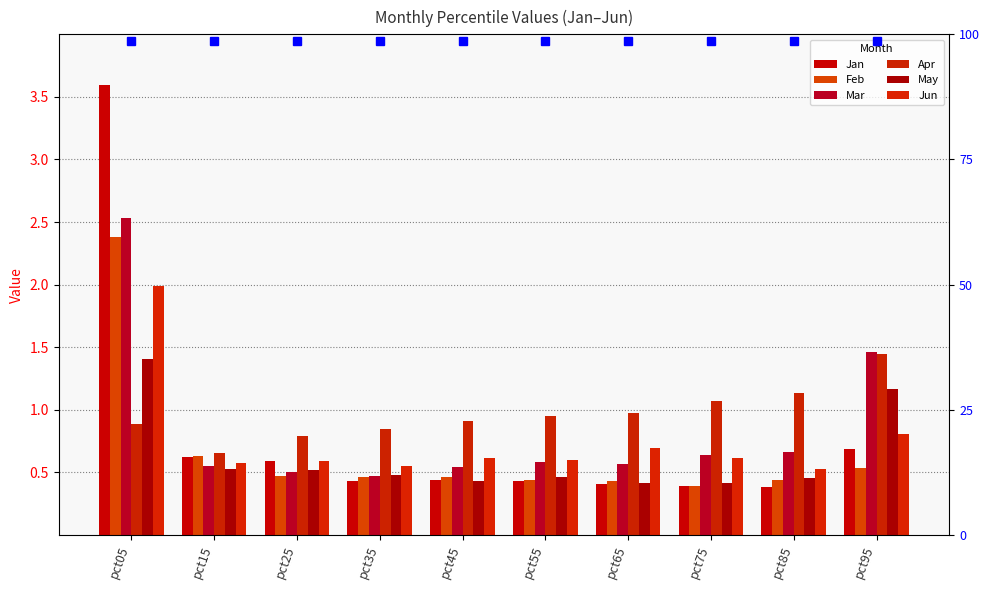

Which series changed the most between pct45 and pct95?

Mar